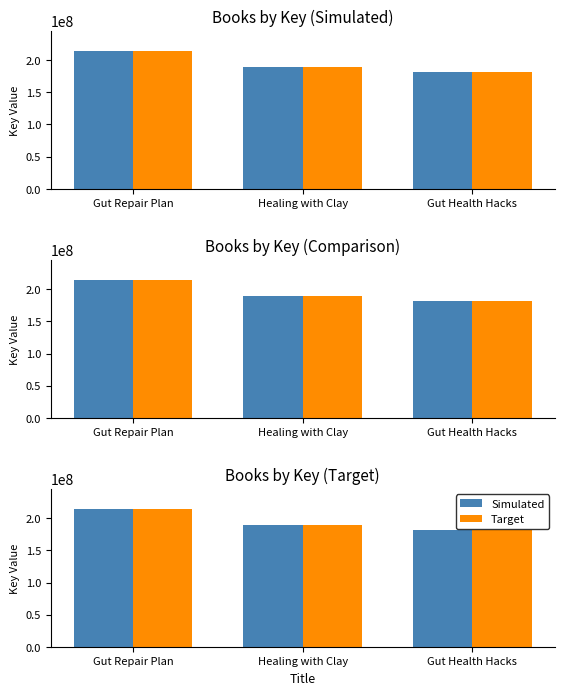

Are the bars grouped side by side (vs. stacked)?

Yes